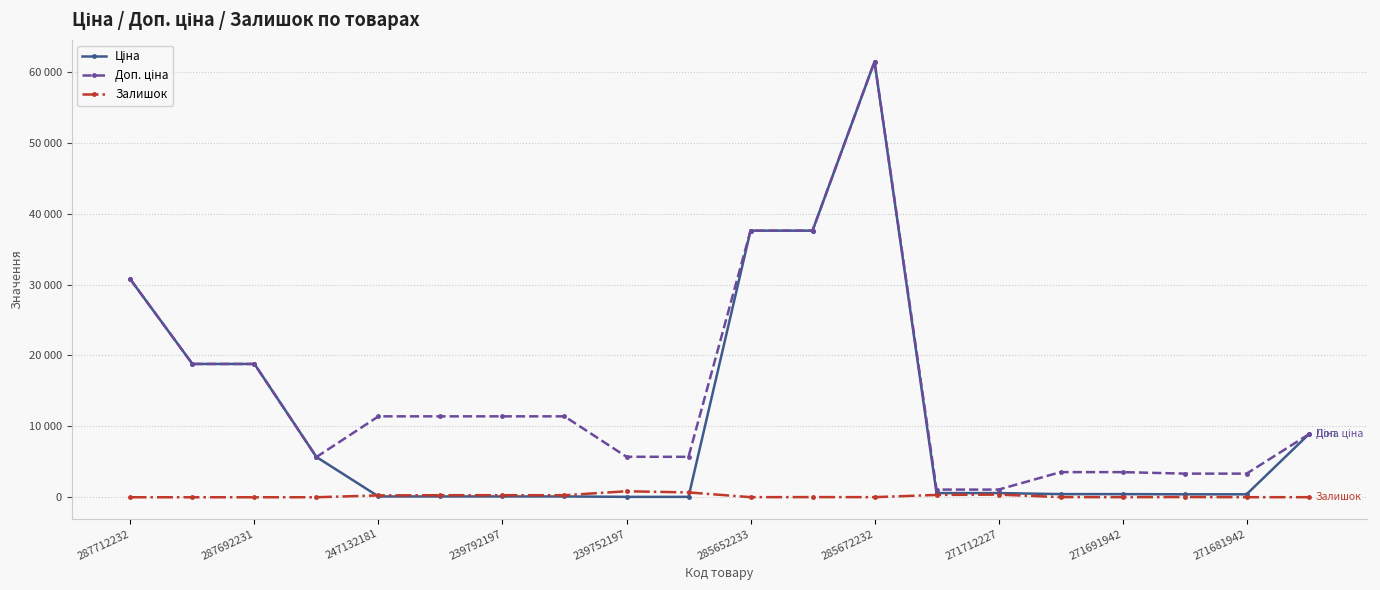

List the series in order of their peak value, highest first.

Ціна, Доп. ціна, Залишок